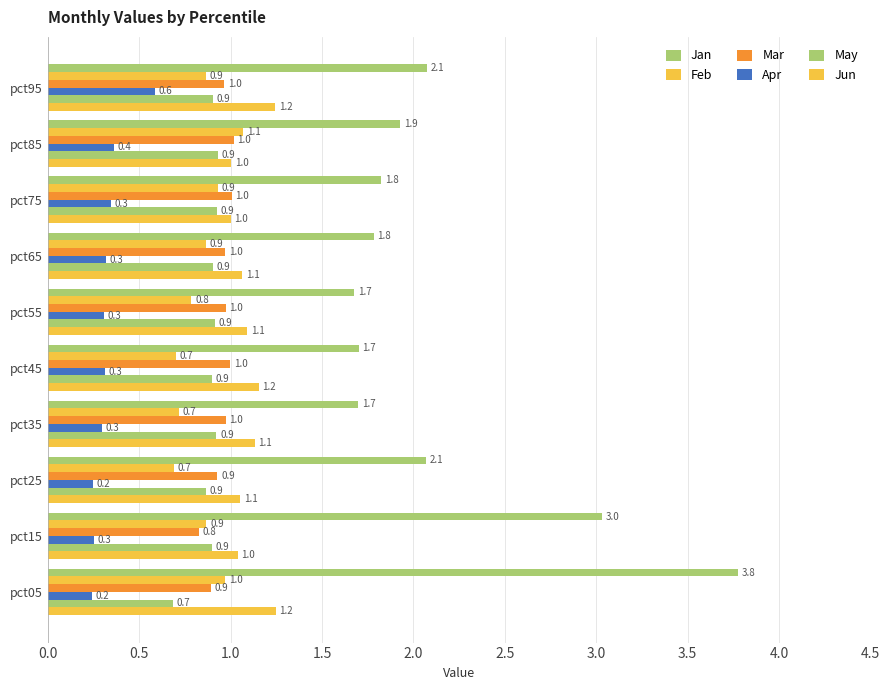

Count the number of categories in the chart.

10